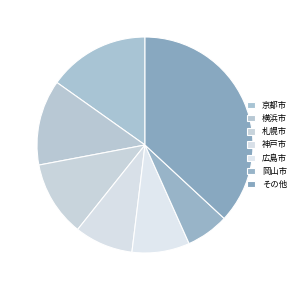

Which slice is the largest?

その他